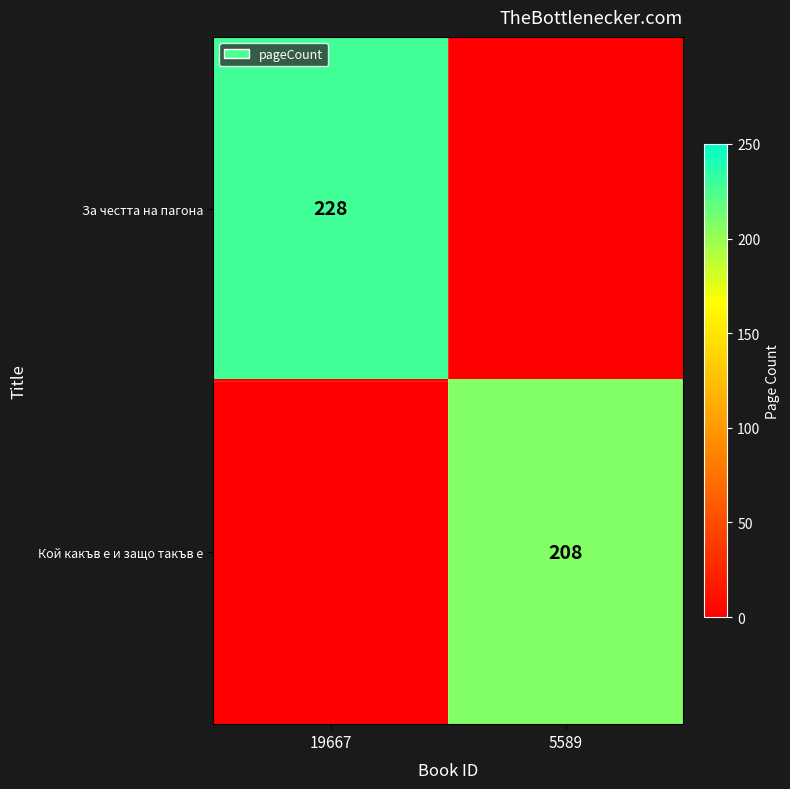

The value of За честта на пагона at 19667 is 228. True or false?

True